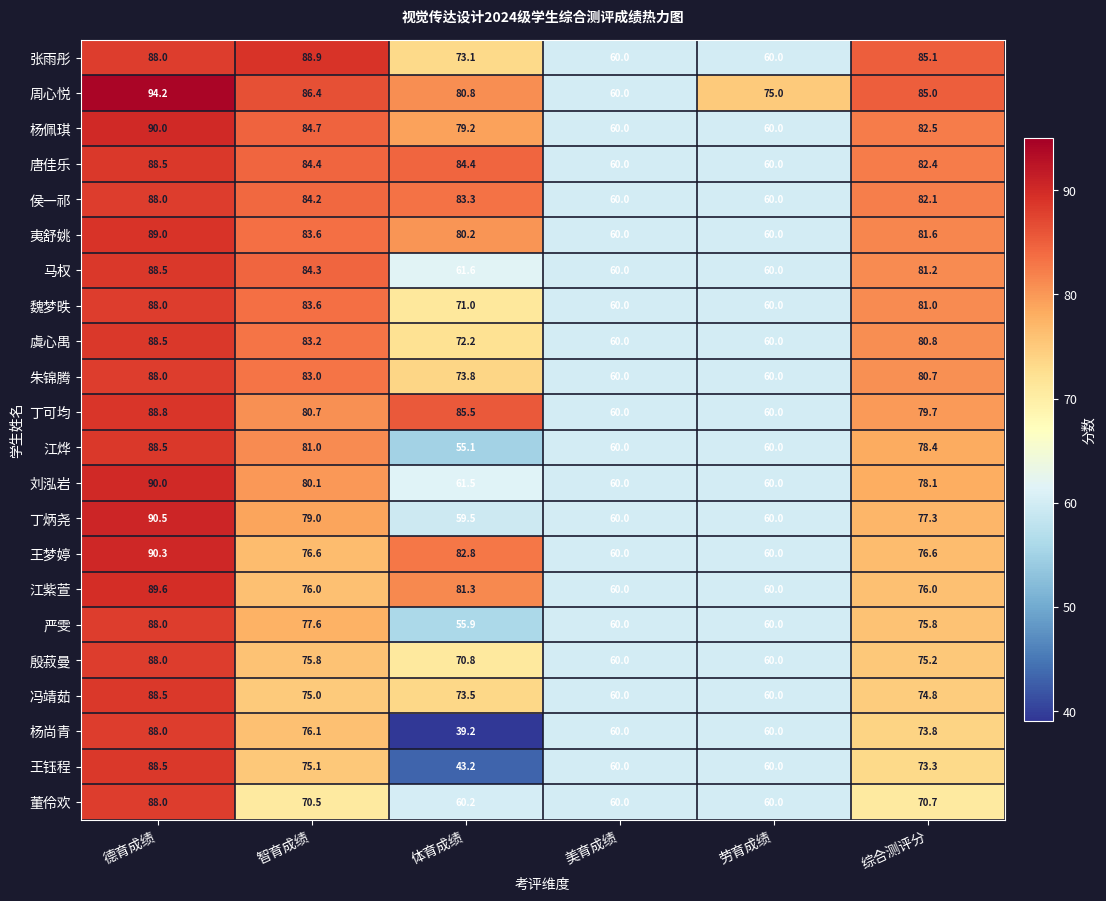

Which series changed the most between 美育成绩 and 劳育成绩?

周心悦